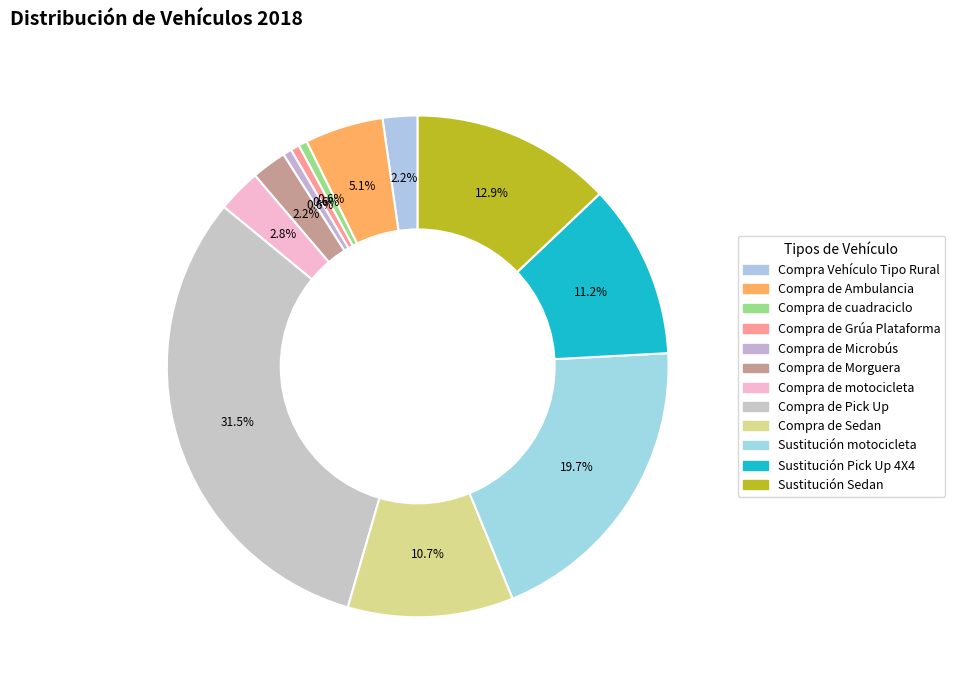

How many segments does this pie chart have?

12